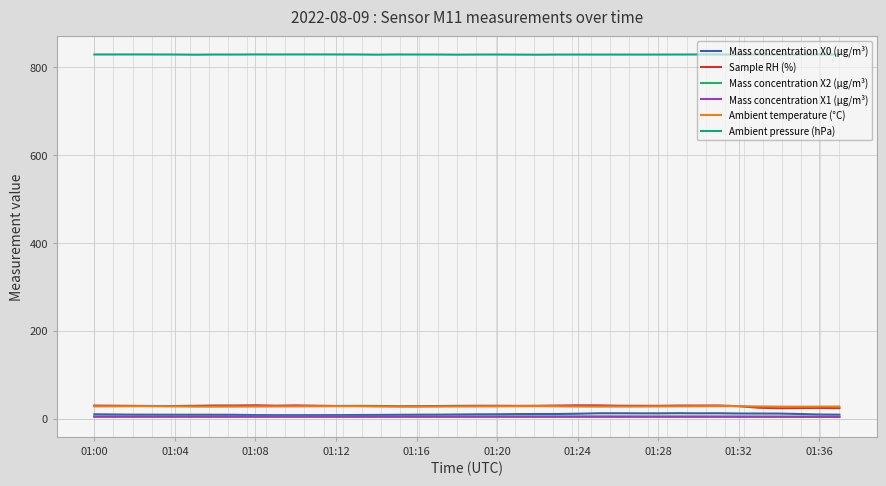

How many distinct data groups are displayed?

6